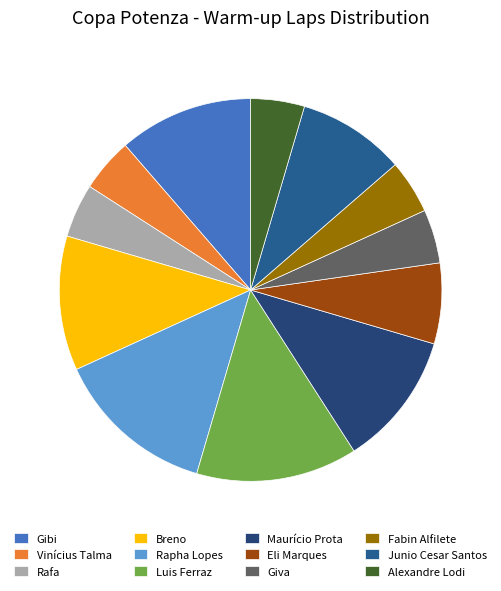

The Junio Cesar Santos slice represents 9% of the pie. True or false?

True